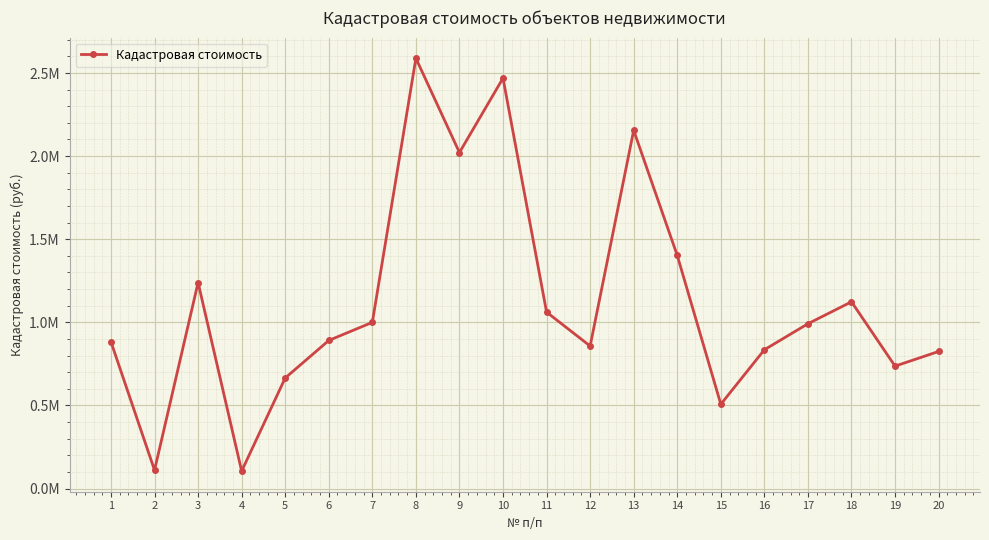

What is the difference between the maximum and minimum values?

2483179.2